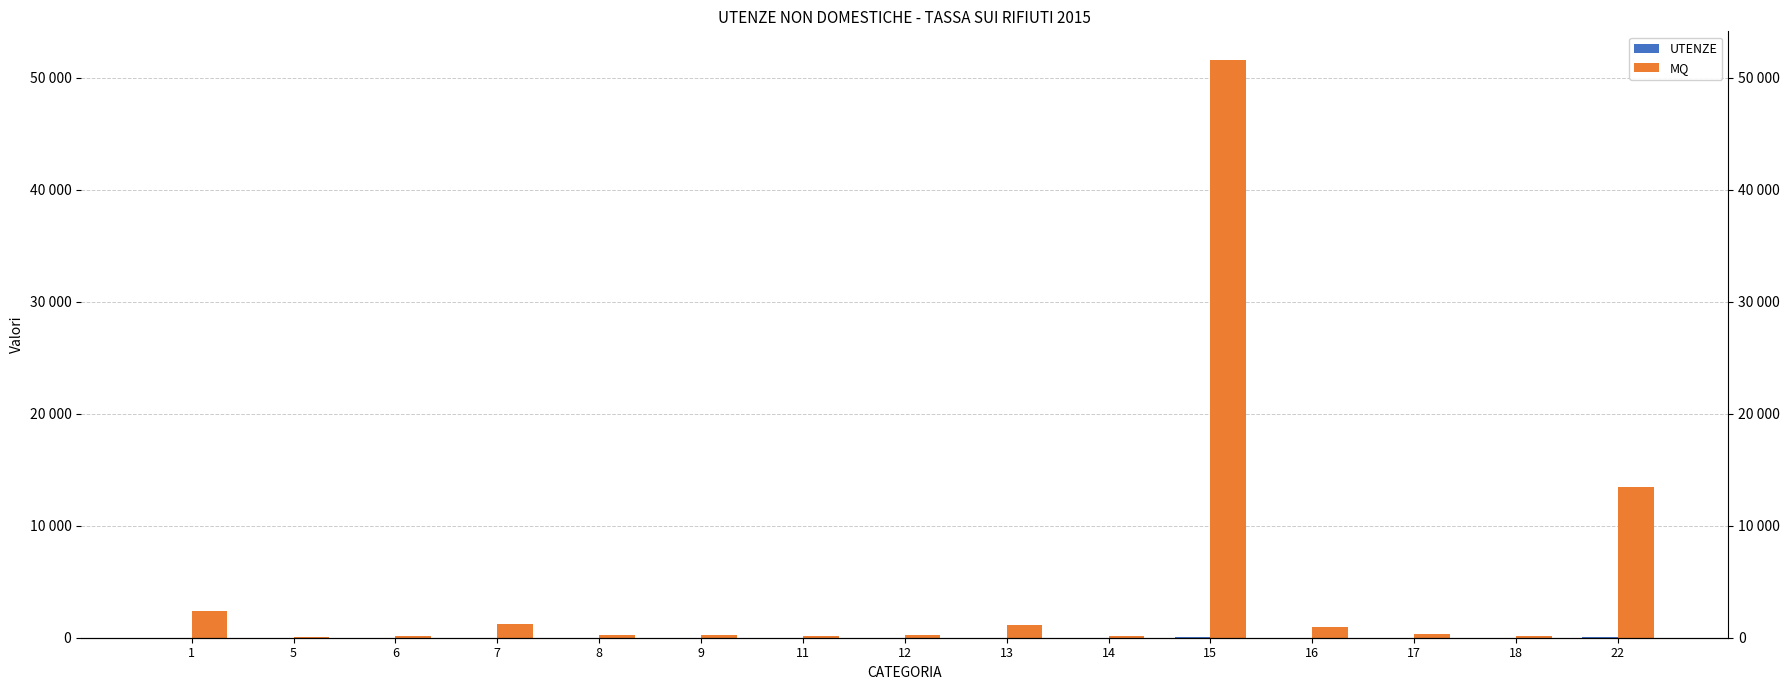

What is the lowest value of the UTENZE series?

1